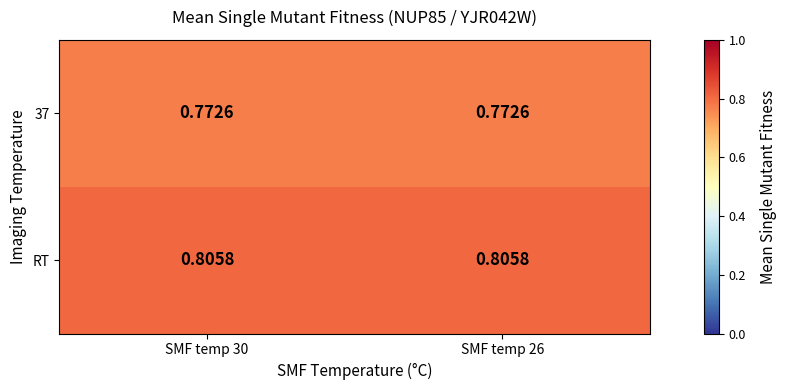

Is the value of 37 at SMF temp 26 greater than the value of RT at SMF temp 26?

No